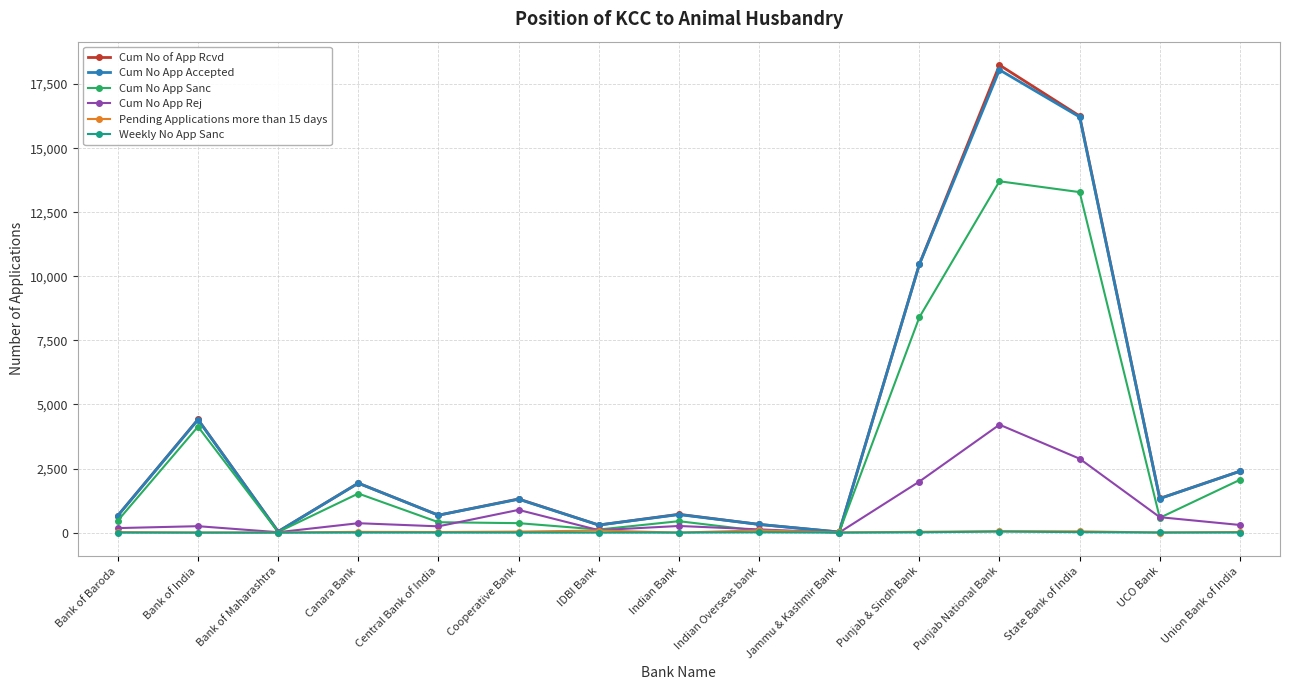

What is the label of the 5th point from the left?

Central Bank of India